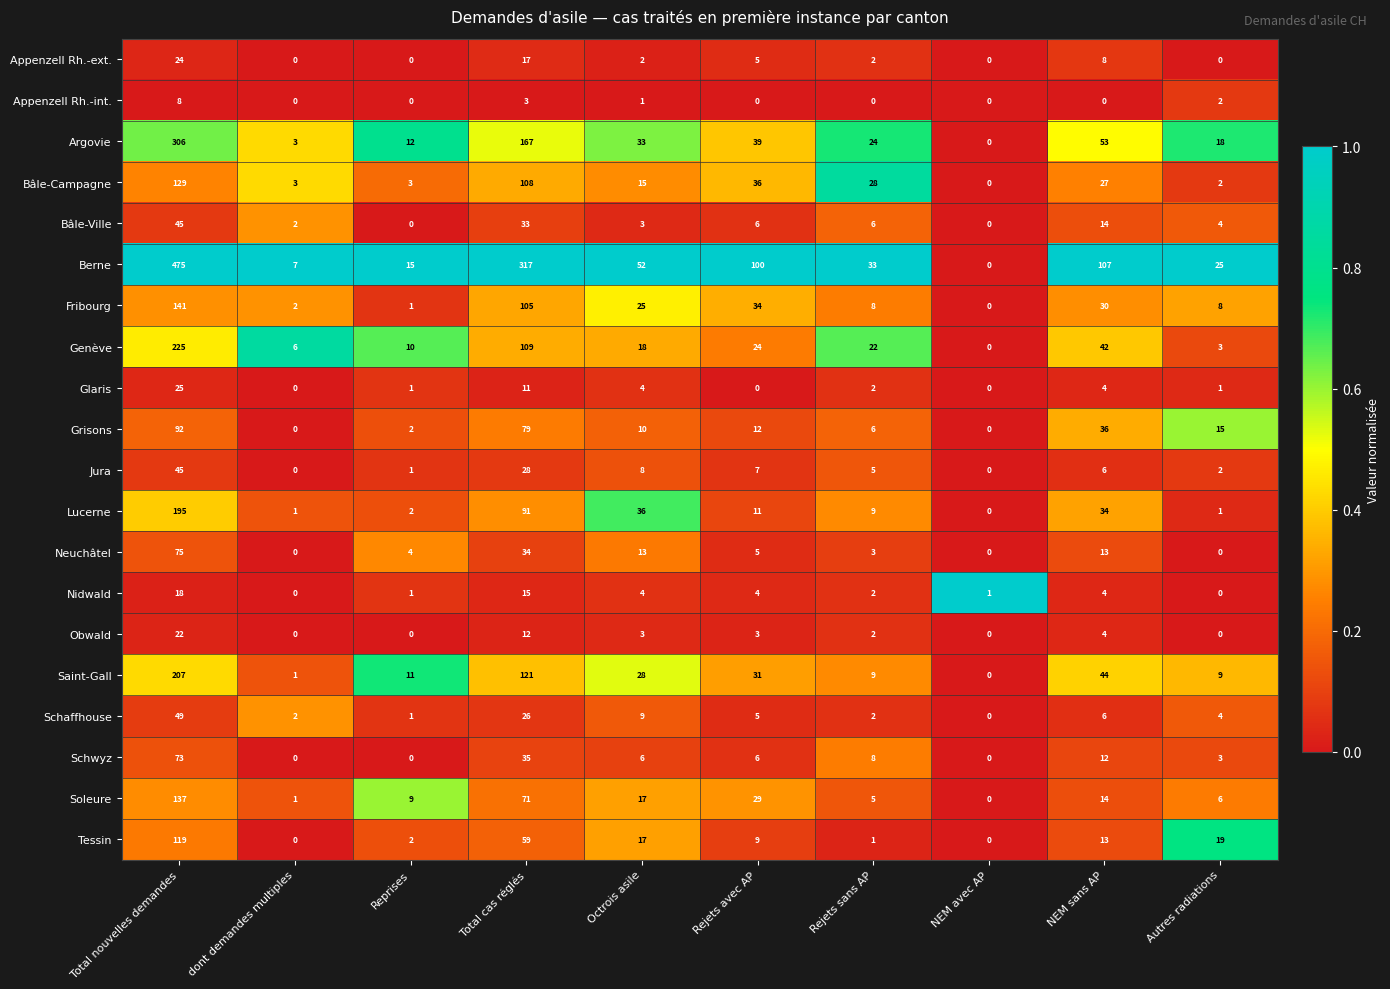

Which series has the largest total across all categories?

Berne